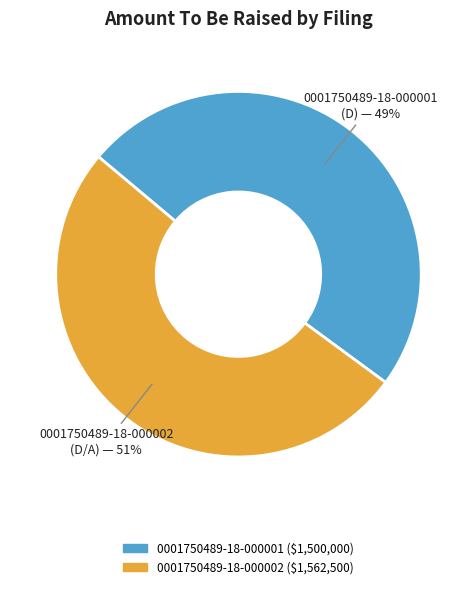

Which category accounts for the majority?

0001750489-18-000002